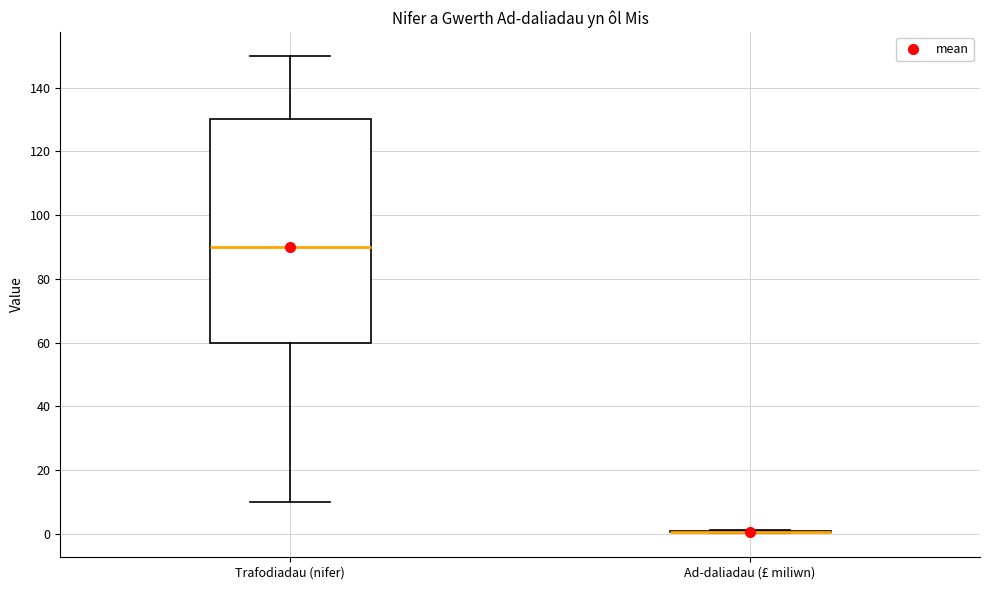

Reading left to right, read every box against the y-axis: the position of its median line, the range the box covers, and the ends of its whiskers. The values are not printed on the chart, so give them approximately, as read against the axis.

Trafodiadau (nifer): median 90, box 60 to 130, whiskers 10 to 150
Ad-daliadau (£ miliwn): box collapsed to a line at 0, whiskers 0 to 2